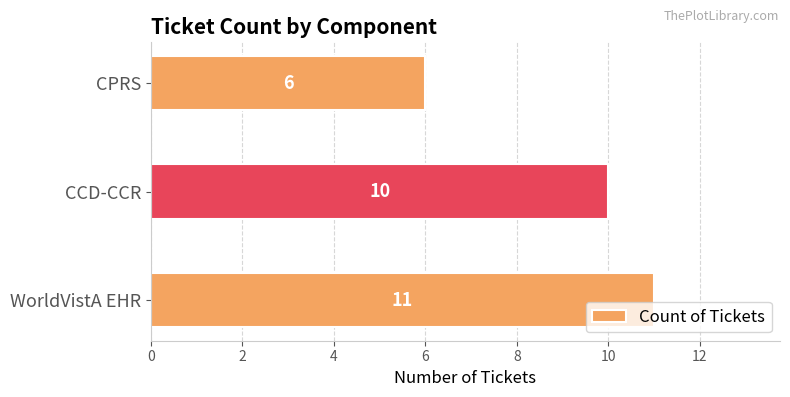

What value does the data have at CPRS?

6